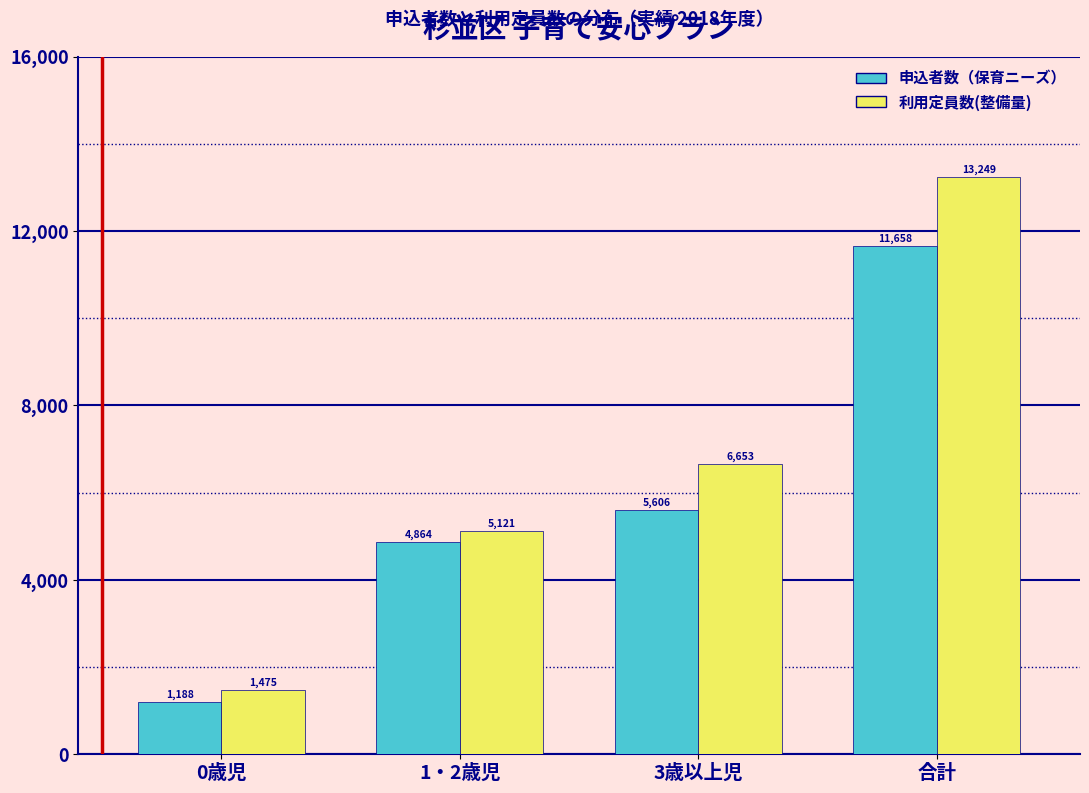

Reading left to right, transcribe all the data shown in this chart.

申込者数（保育ニーズ）: 0歳児=1188	1・2歳児=4864	3歳以上児=5606	合計=11658
利用定員数(整備量): 0歳児=1475	1・2歳児=5121	3歳以上児=6653	合計=13249